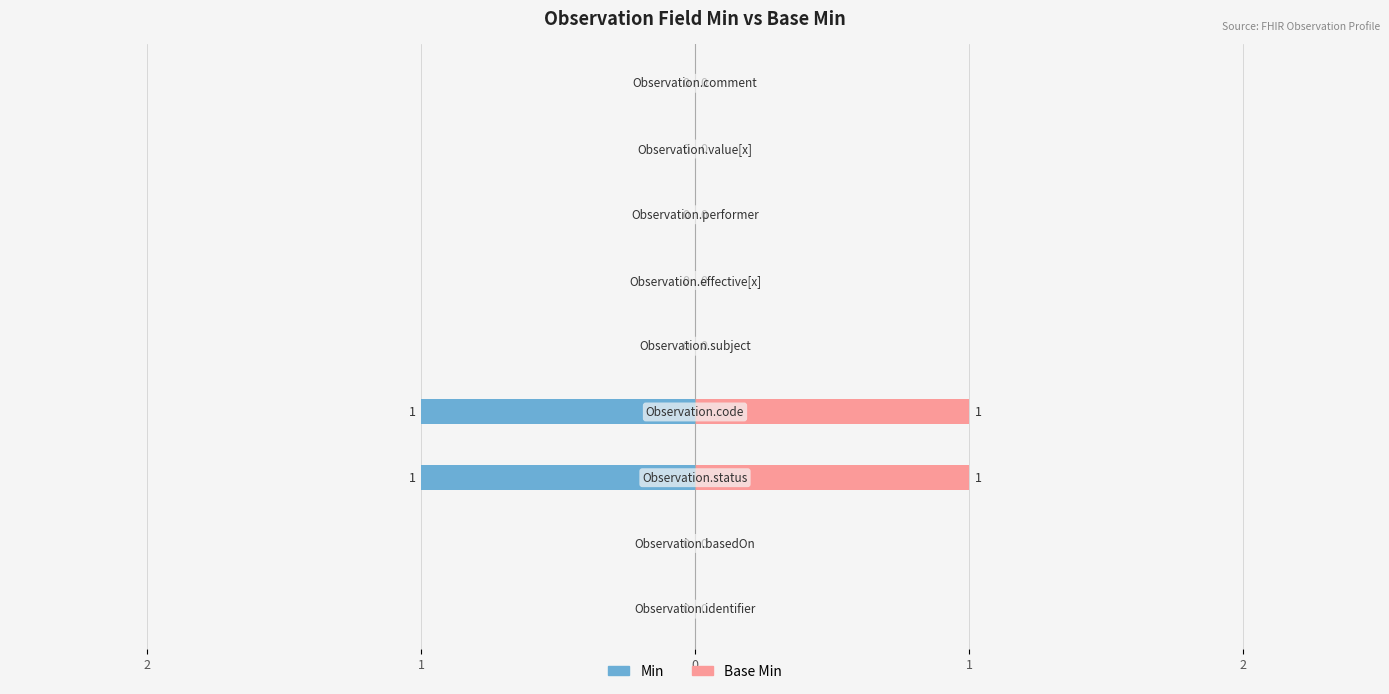

Between 2 and 6, which is larger?

2